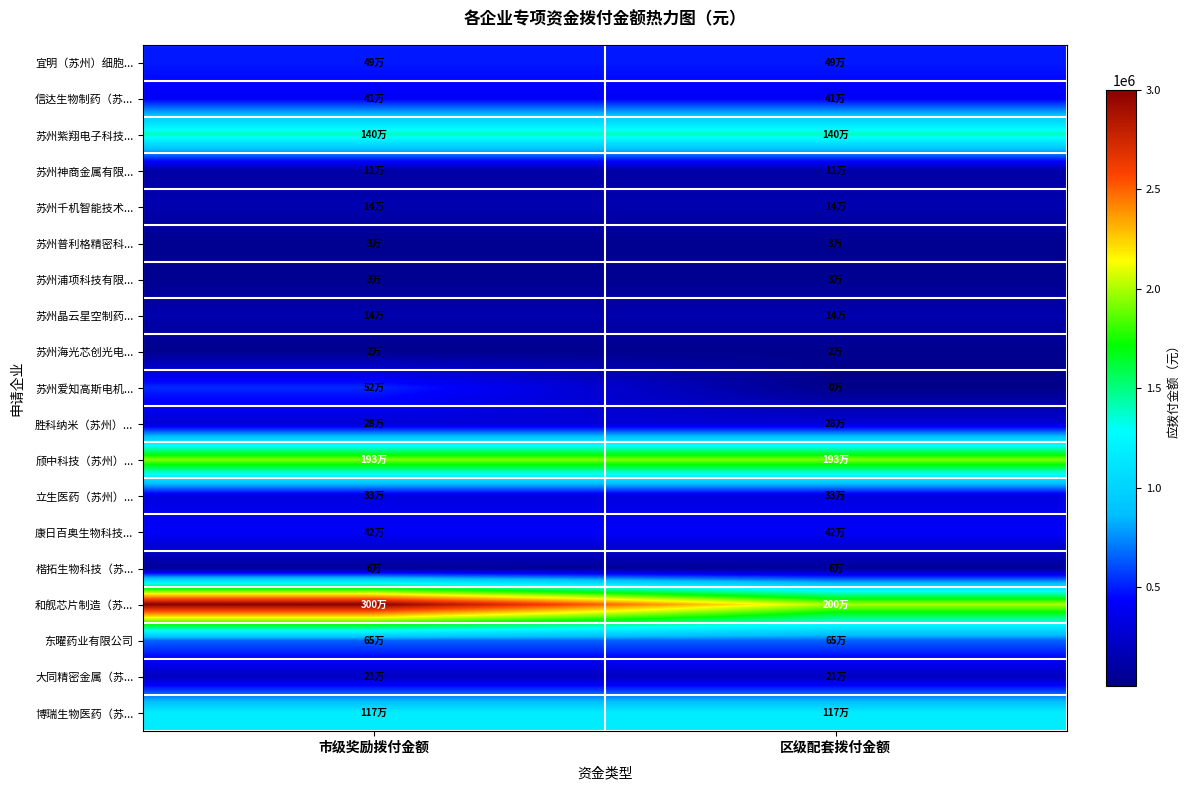

How many series are shown in this chart?

19